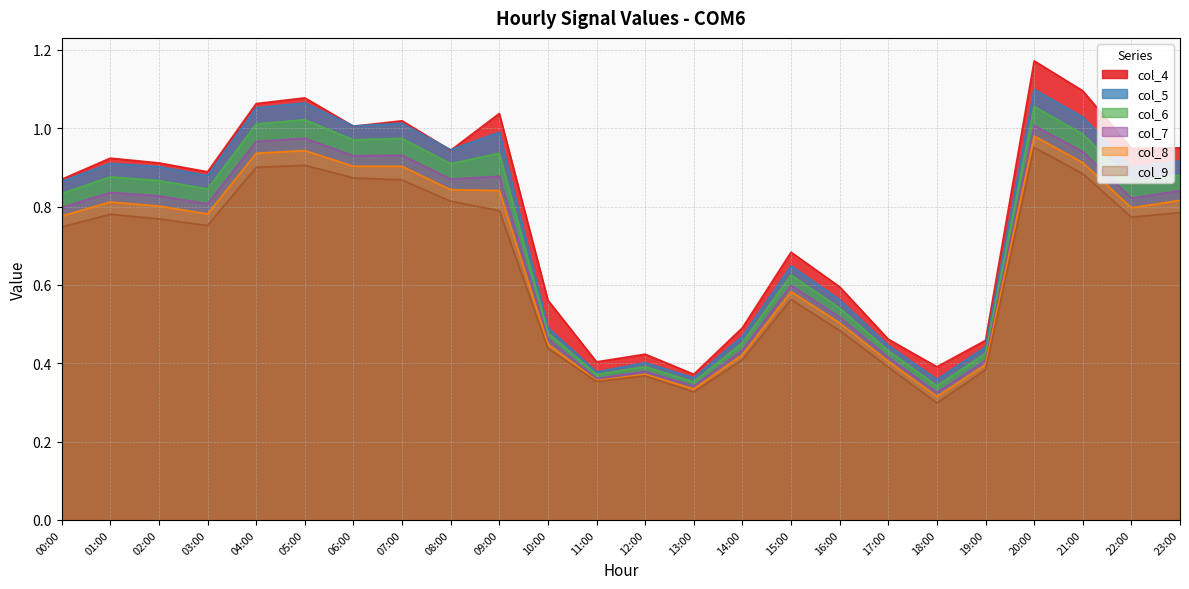

The value of col_7 at 14:00 is 0.4. True or false?

True